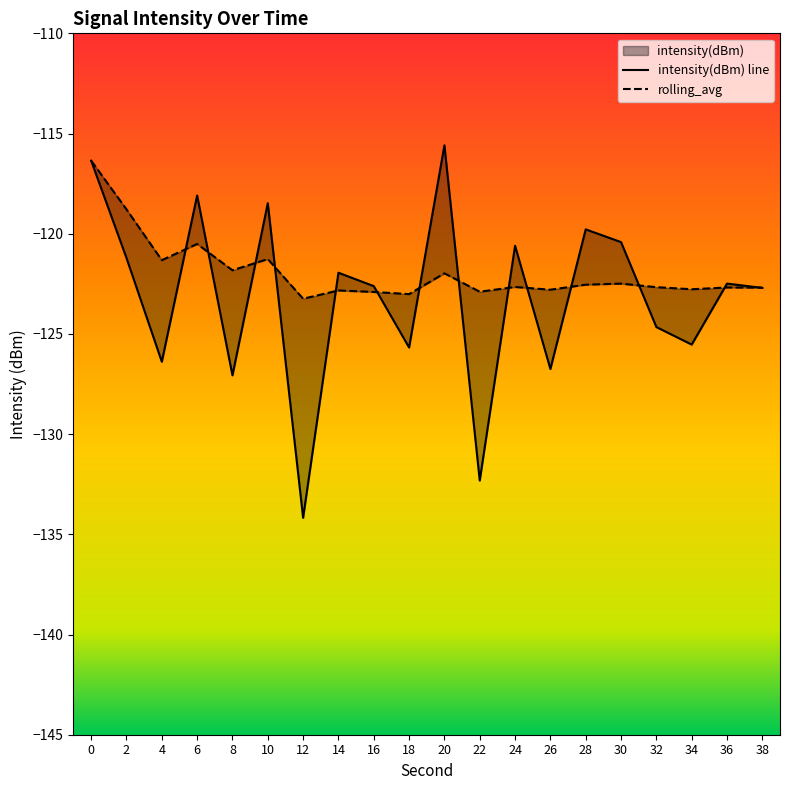

How many interior local valleys does the intensity(dBm) line series have?

7